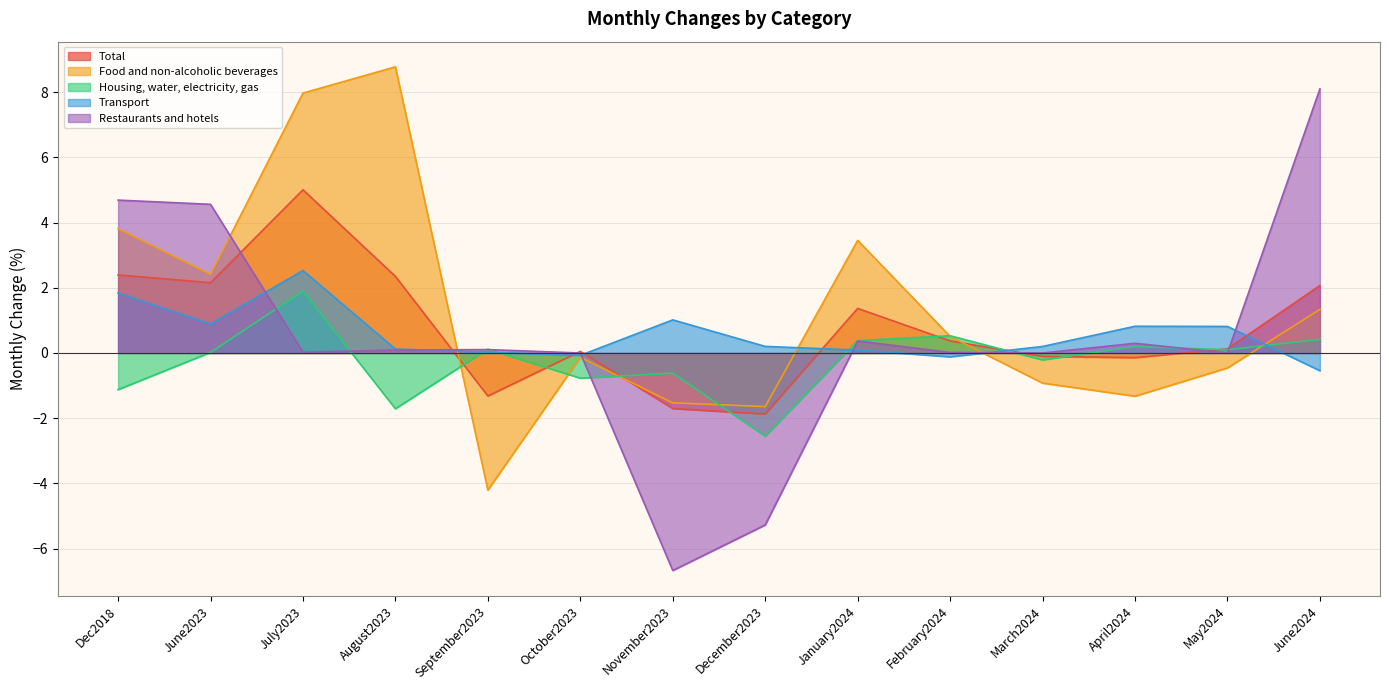

Which category has the highest value in the Restaurants and hotels series?

June2024